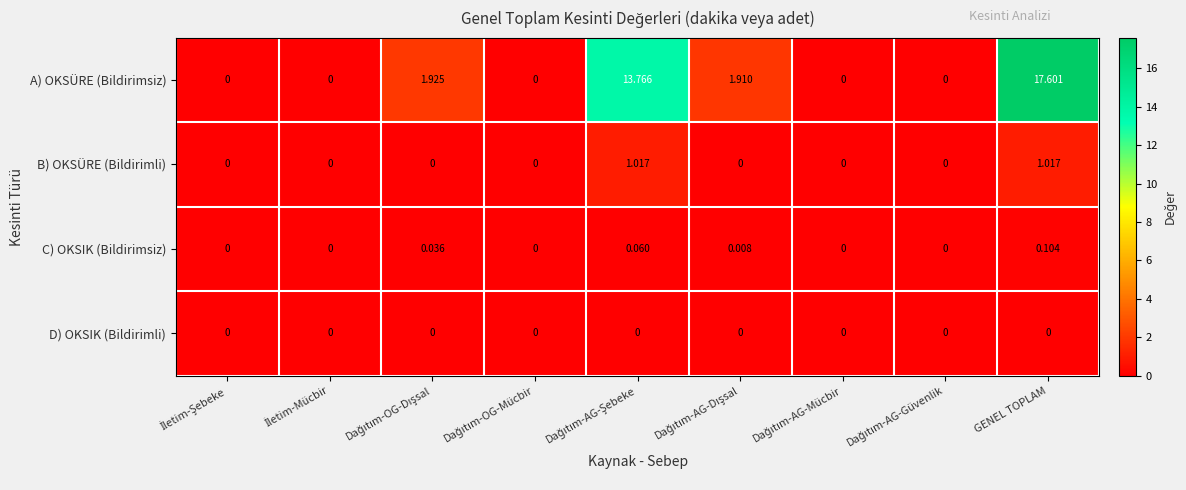

How many distinct data groups are displayed?

4